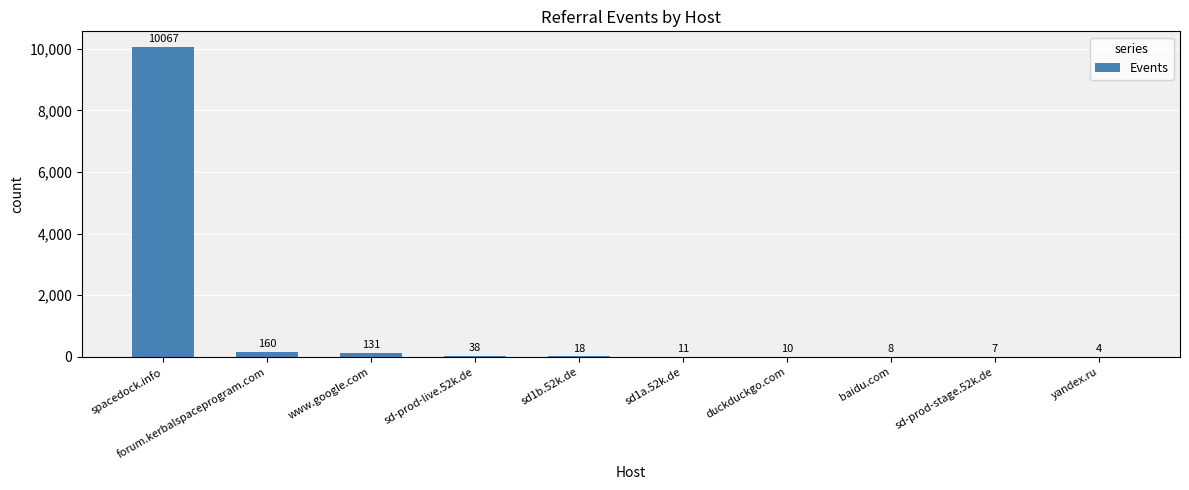

Which label corresponds to the largest value in the chart?

spacedock.info